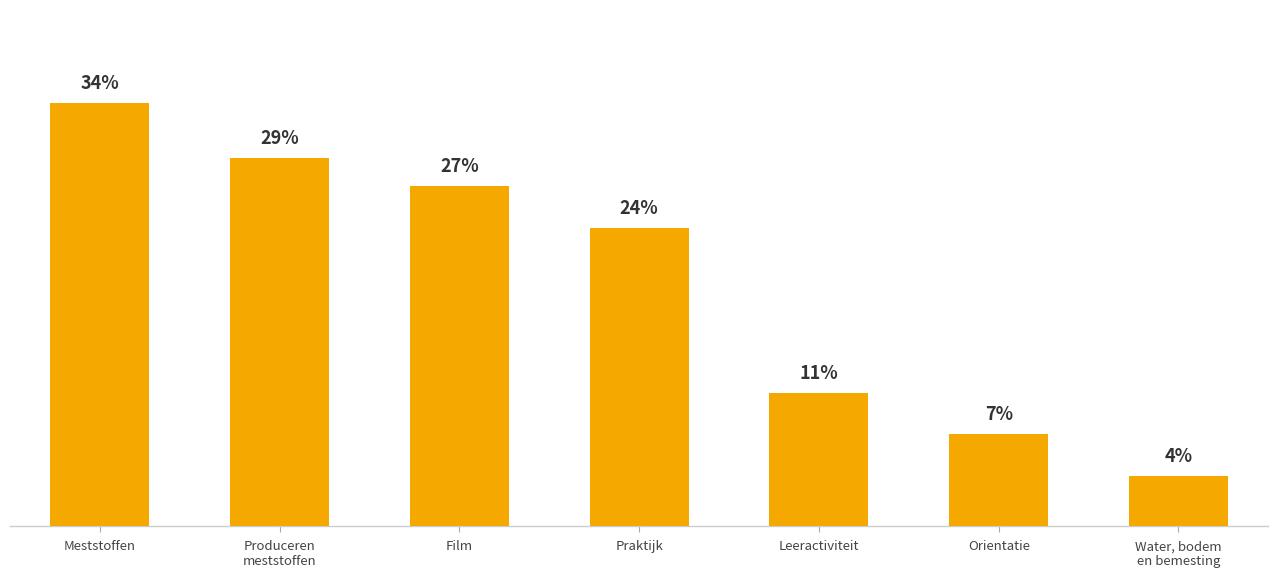

What is the minimum value shown in the chart?

4.0